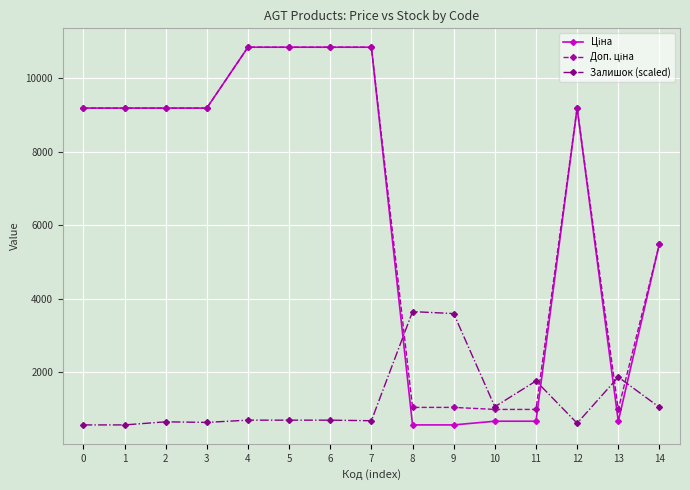

What is the difference between the maximum and minimum values in the Залишок (scaled) series?

3080.6